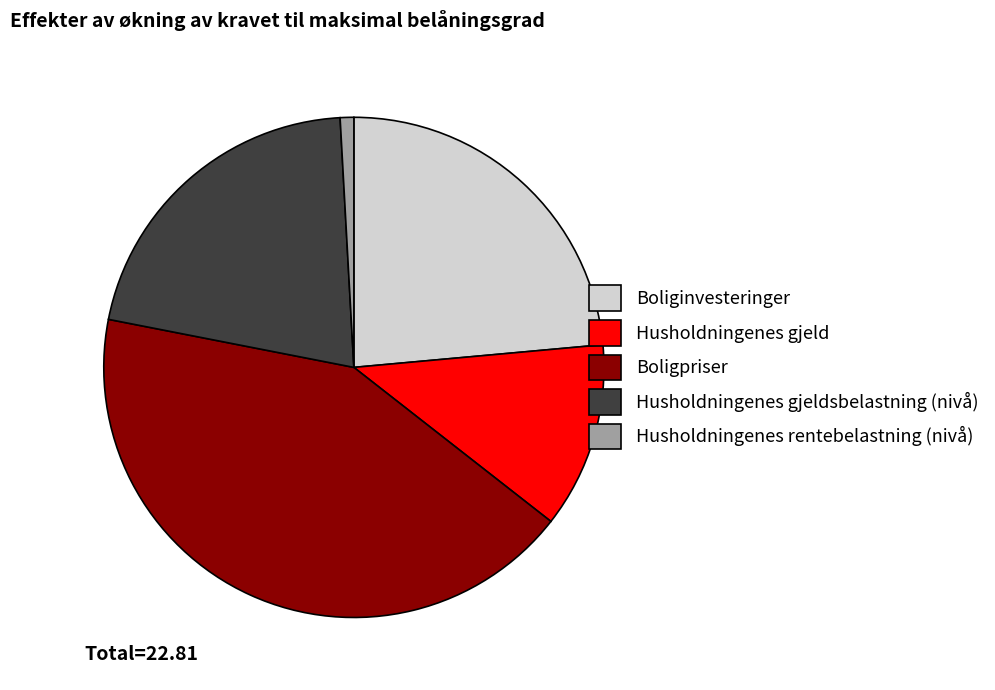

Do Boligpriser and Husholdningenes gjeldsbelastning (nivå) together represent more than half of the pie?

Yes